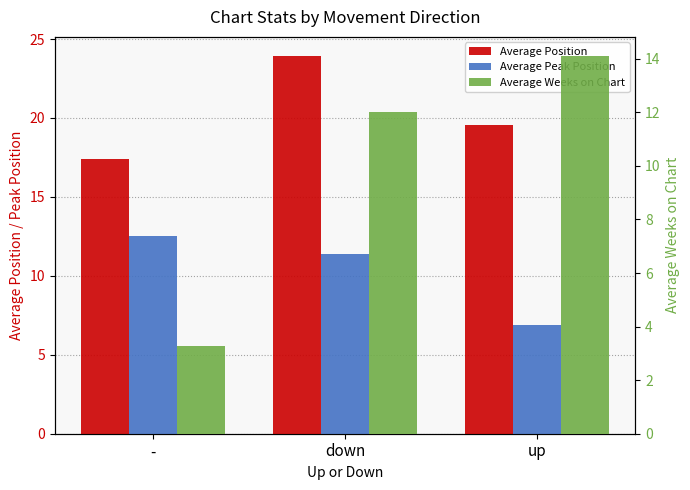

What is the average value of the Average Position series?

20.3